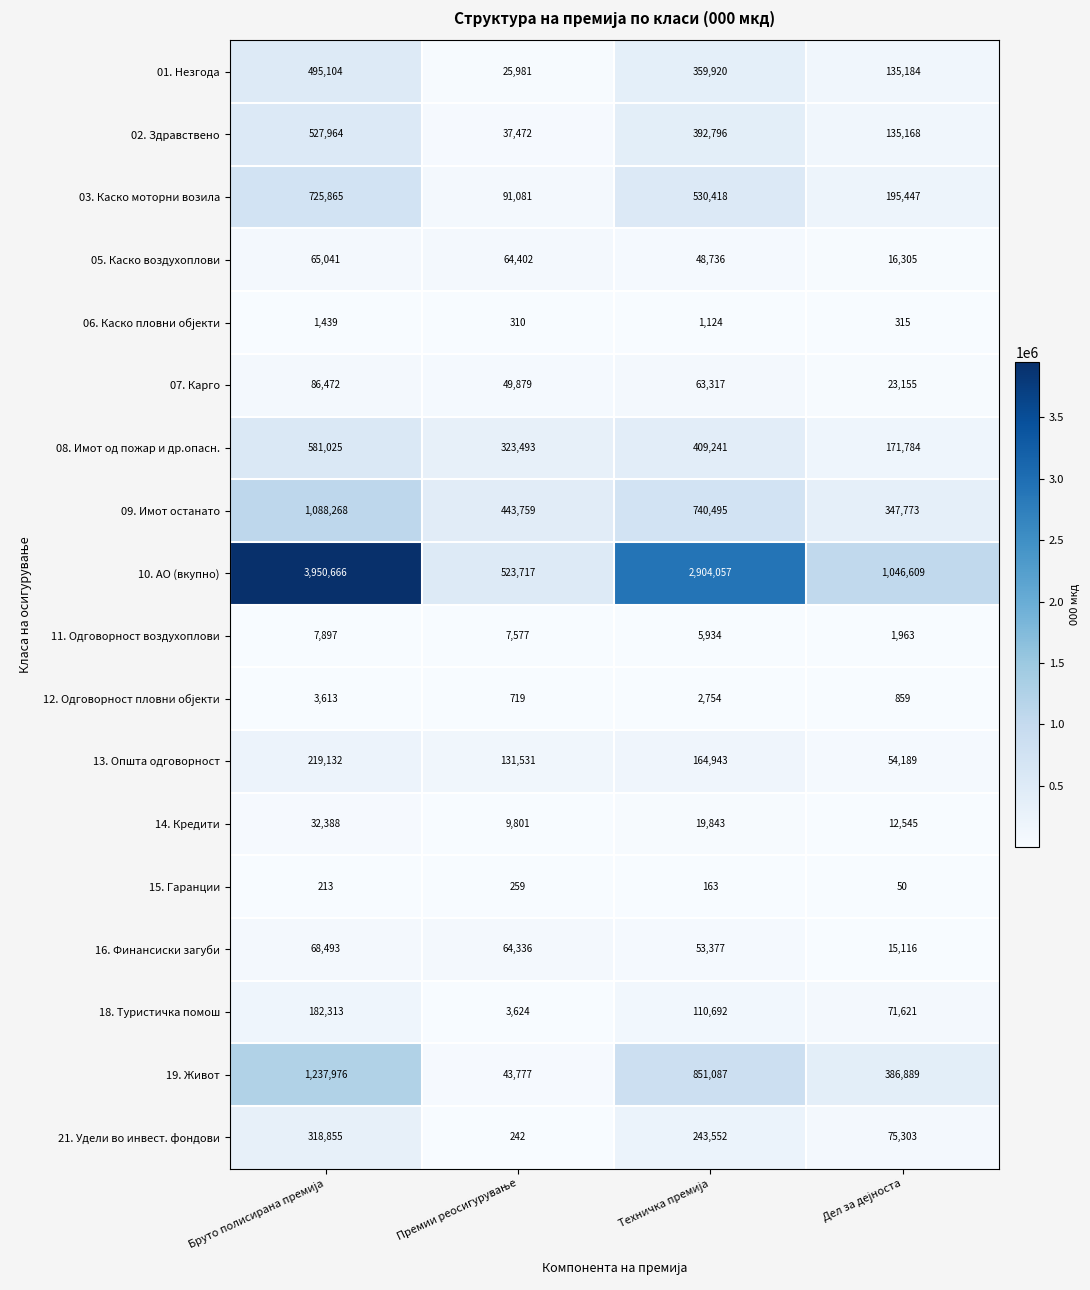

Count the 18. Туристичка помош values in the range 71621 to 182313.

3